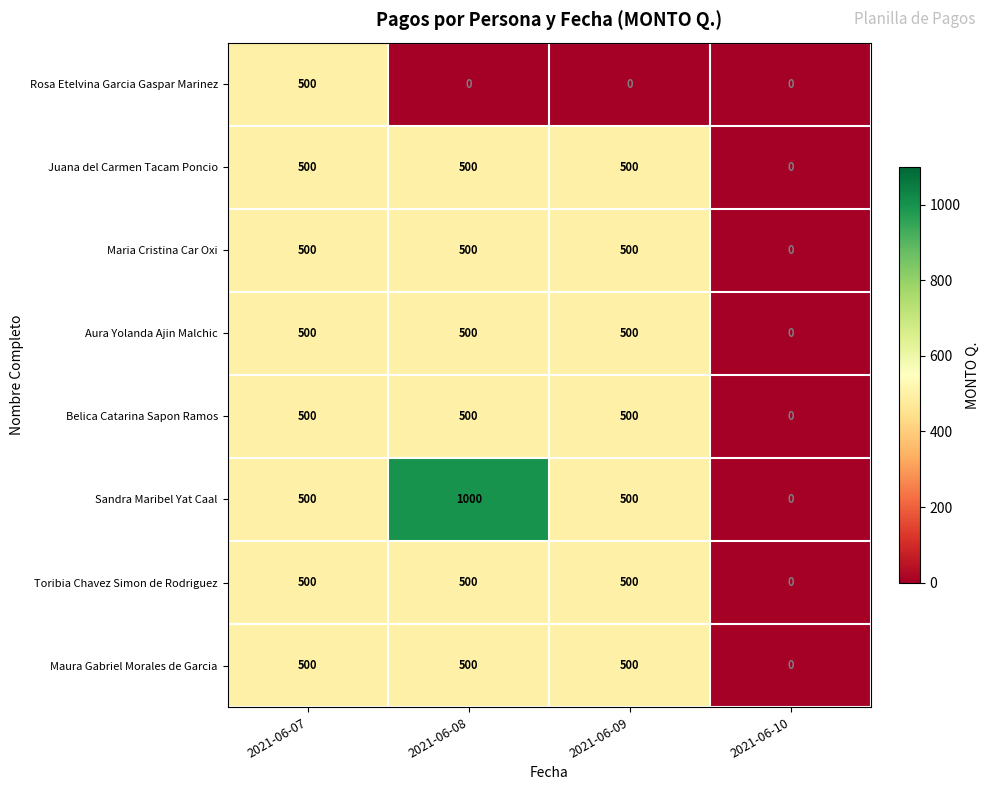

What is the sum of all Maria Cristina Car Oxi values?

1500